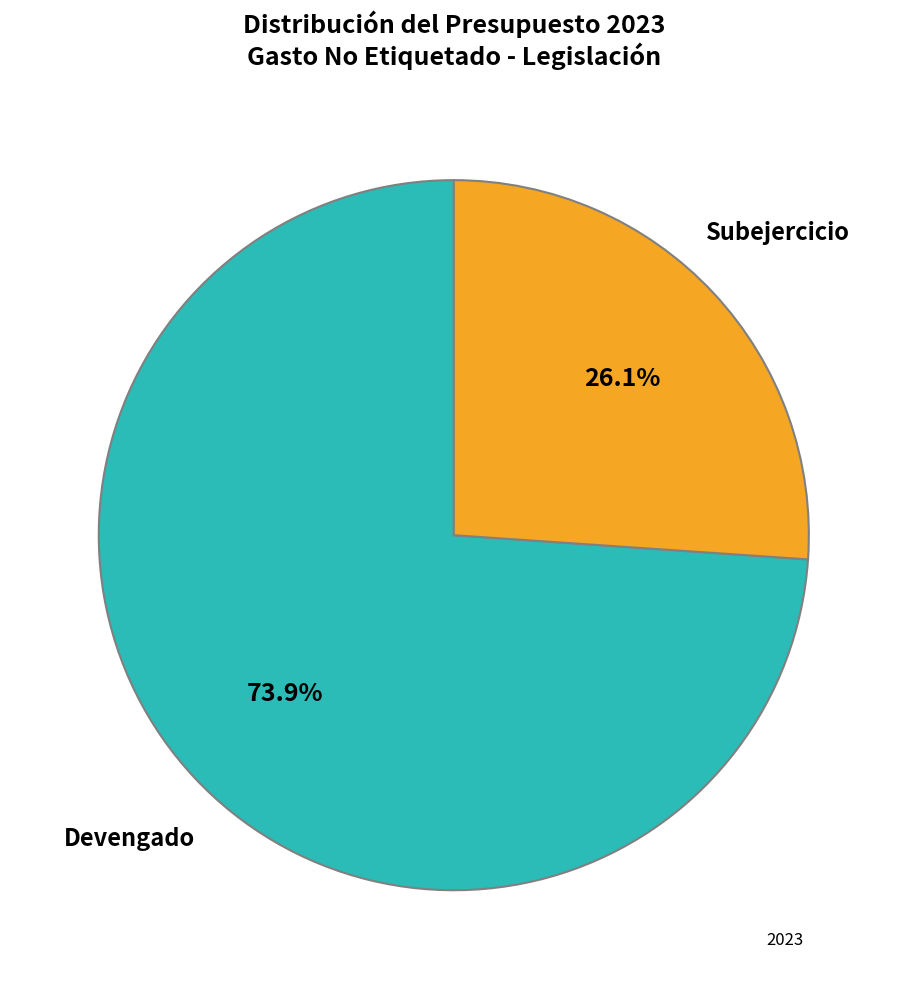

Is there any slice that represents more than half of the pie?

Yes